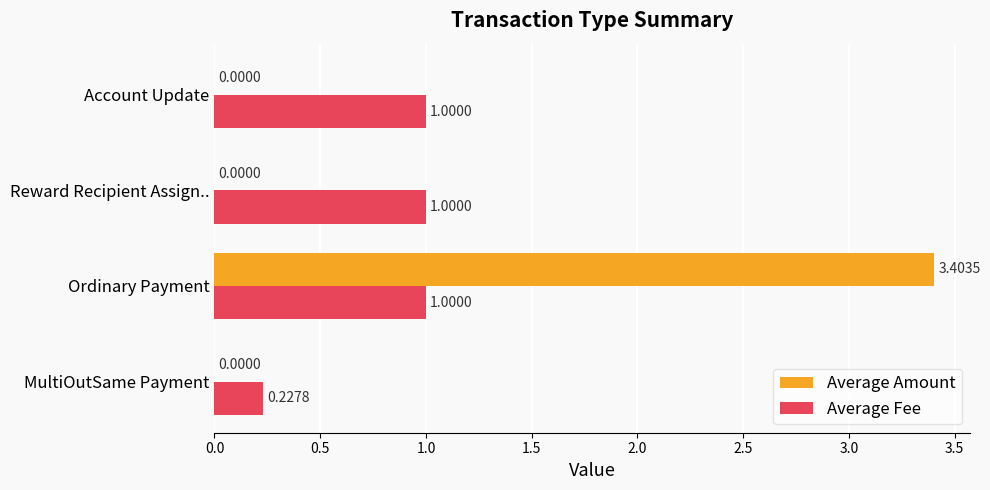

Which series has the largest total across all categories?

Average Amount